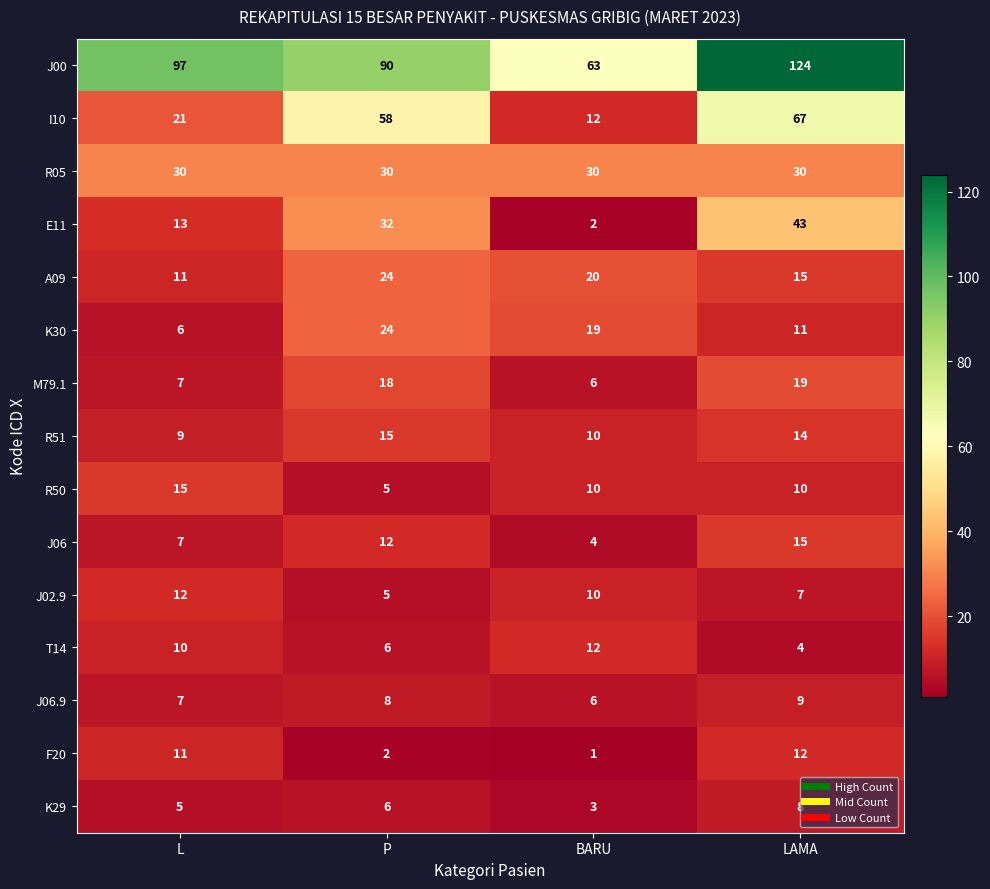

The I10 series shows 90 at LAMA. True or false?

False